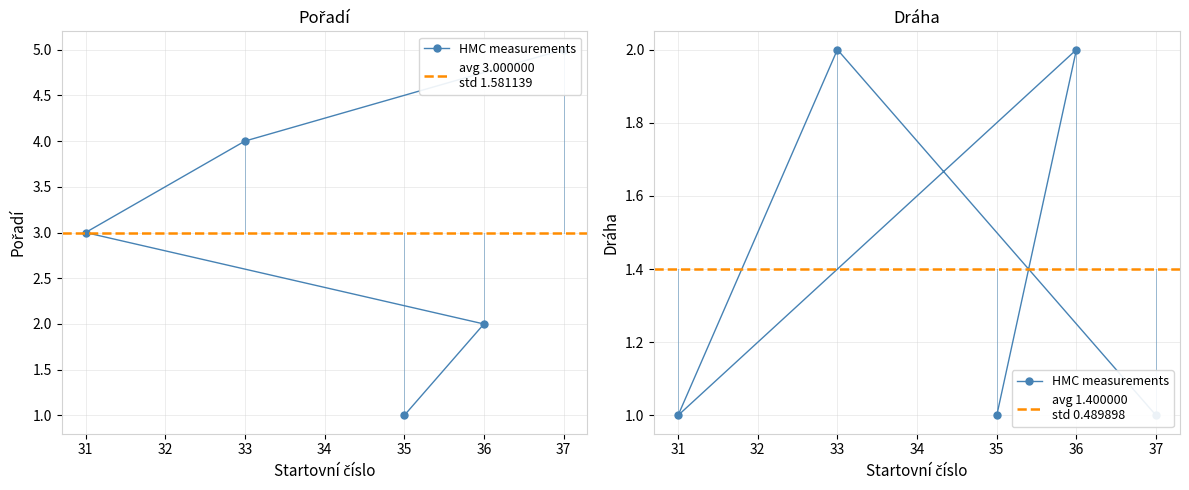

True or false: Dráha has a value of 2 at 33.

True